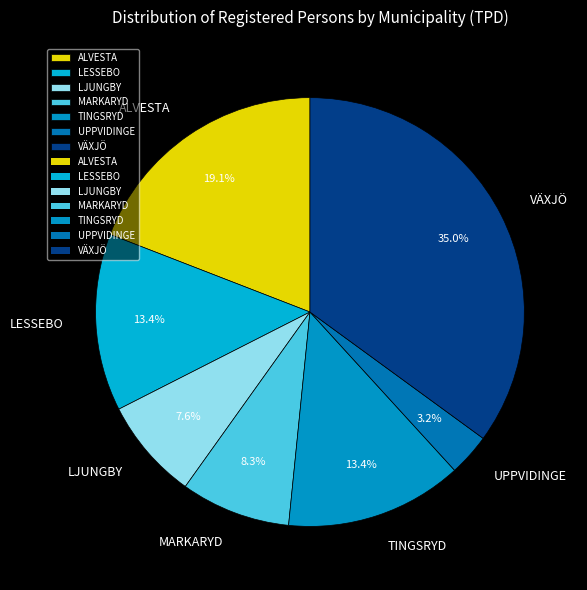

Is there any slice that represents more than half of the pie?

No